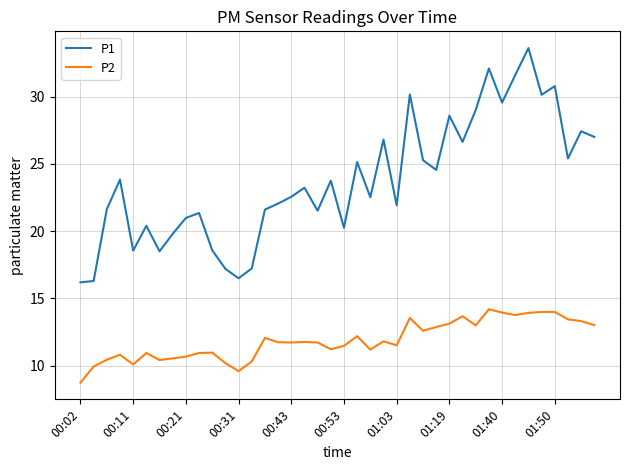

True or false: P1 and P2 intersect in this chart.

False